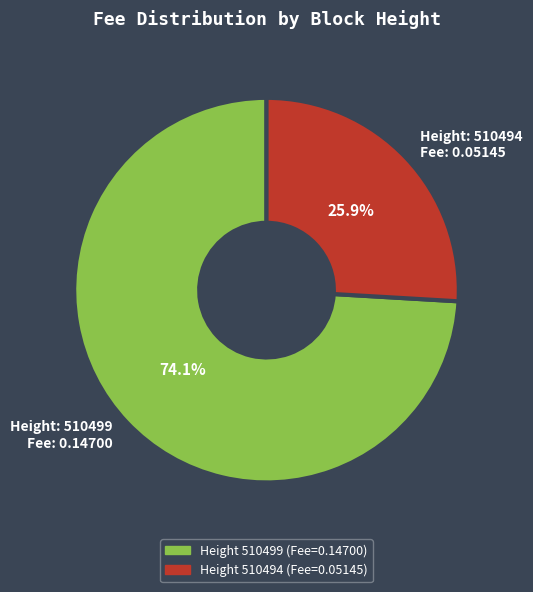

What is the total percentage of Height: 510499 Fee: 0.14700 and Height: 510494 Fee: 0.05145?

100.0%